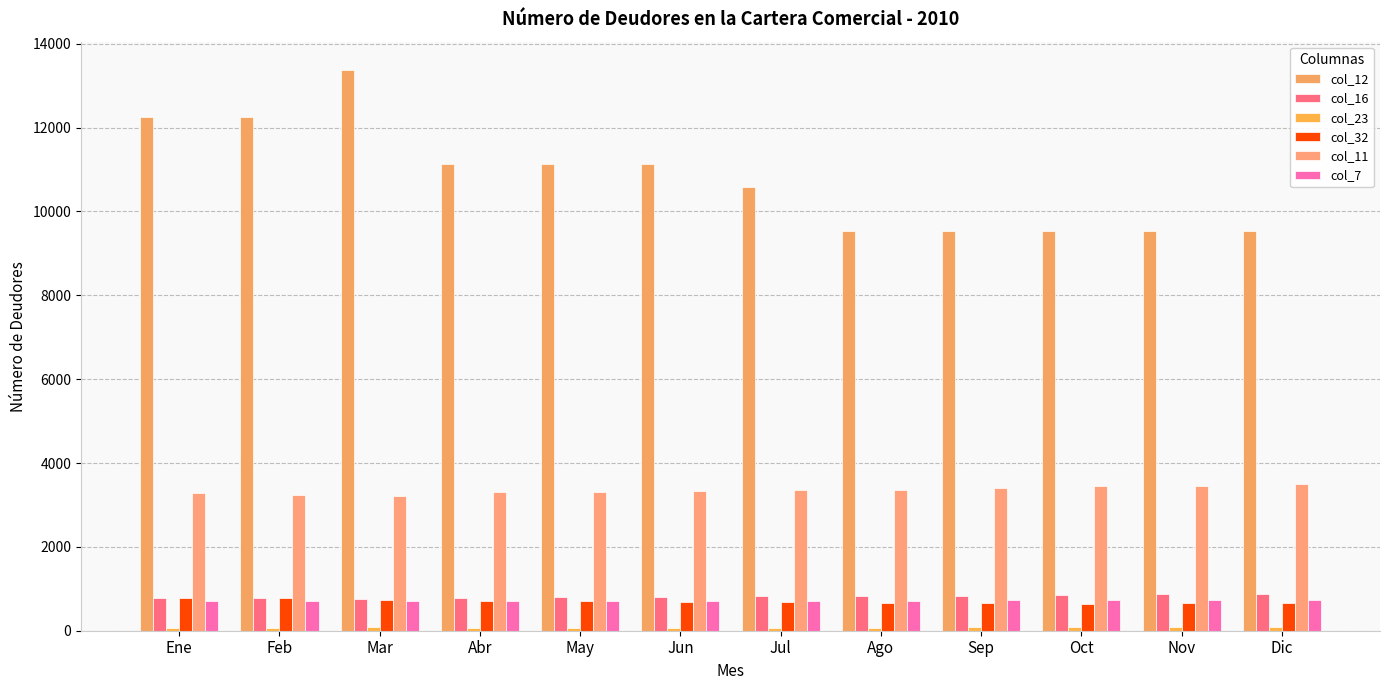

The value of col_16 at Jul is 283. True or false?

False